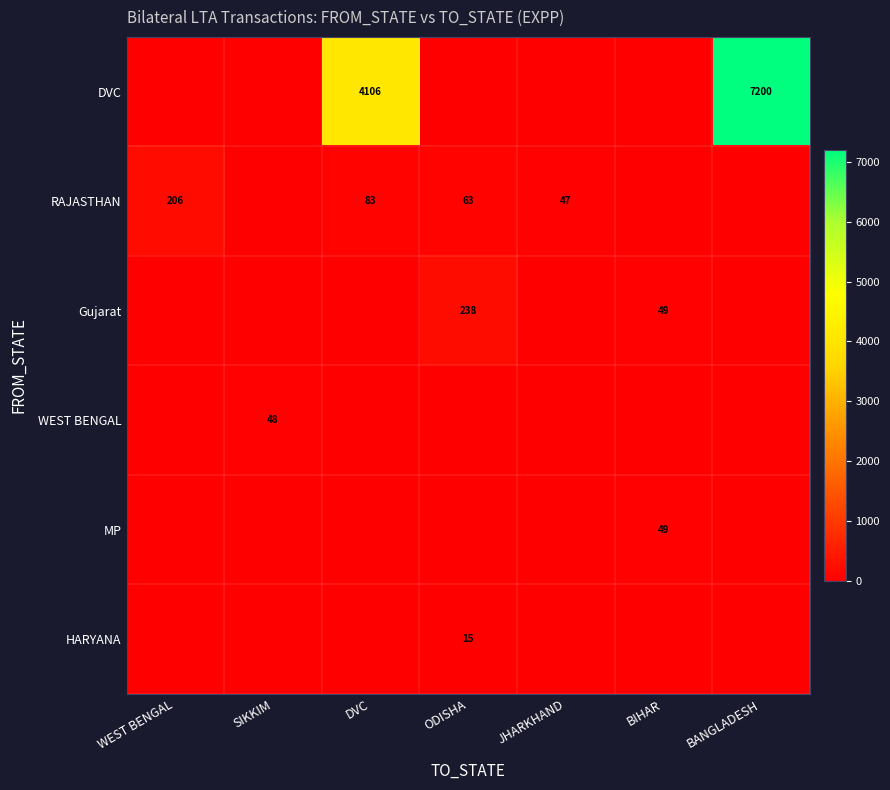

The value of Gujarat at ODISHA is 332. True or false?

False